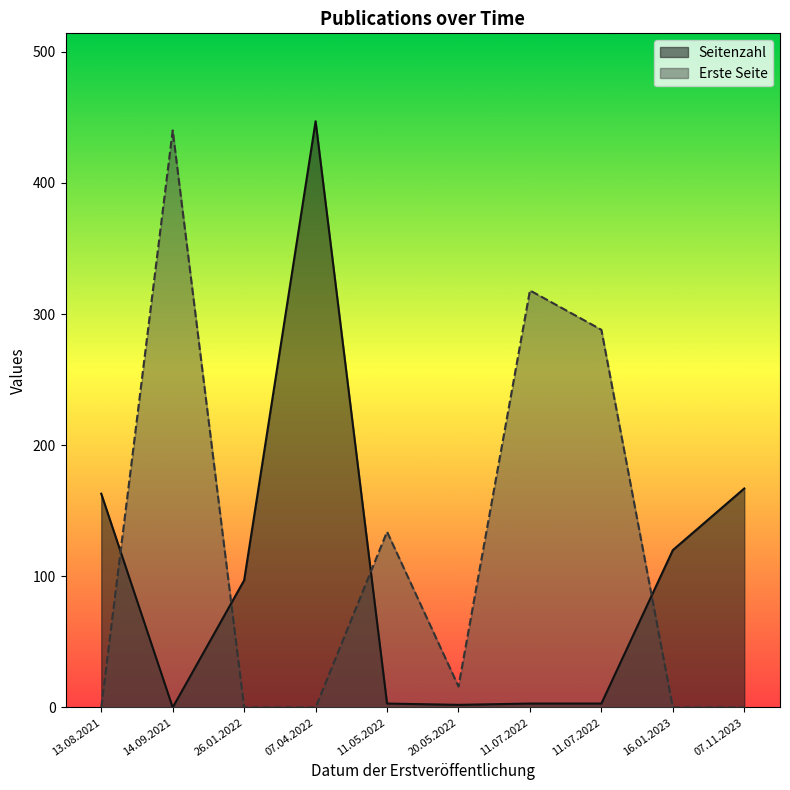

How many interior local peaks does the Erste Seite series have?

3